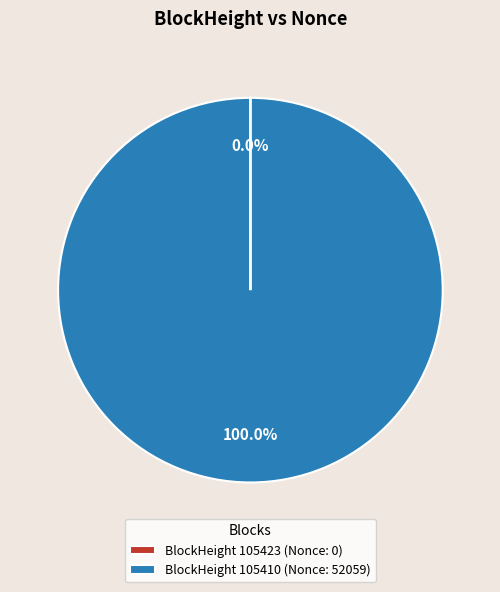

Is there a majority slice in this chart?

Yes